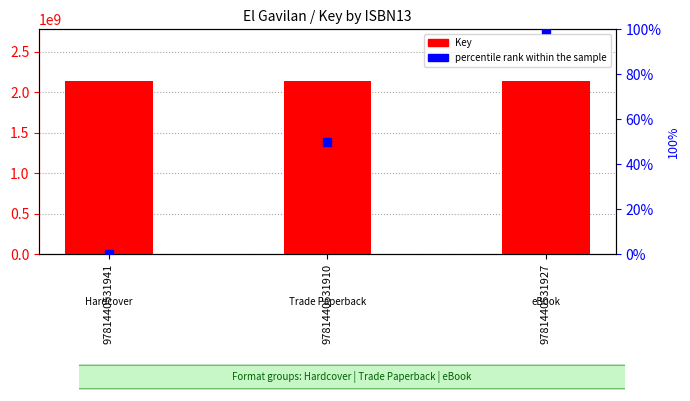

At which category is the sum across all series the highest?

9781440531927